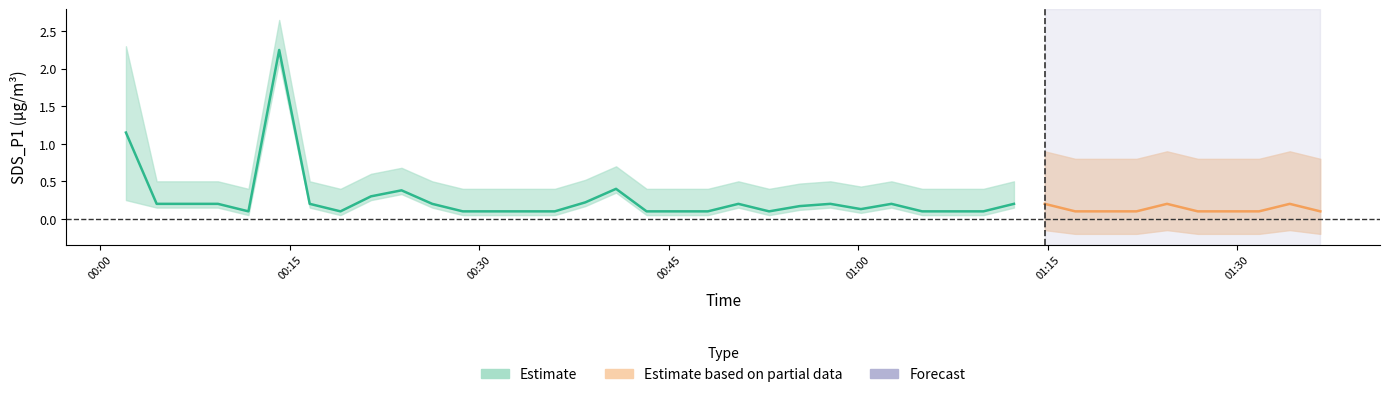

At which category does SDS_P1 reach its first local peak?

5